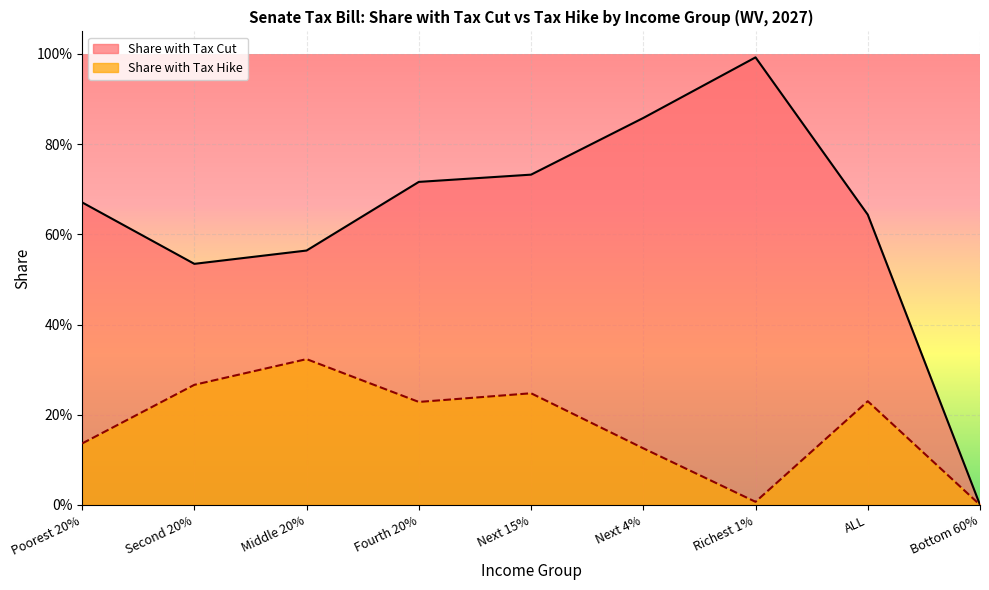

Which category has the lowest value across all series?

Bottom 60%